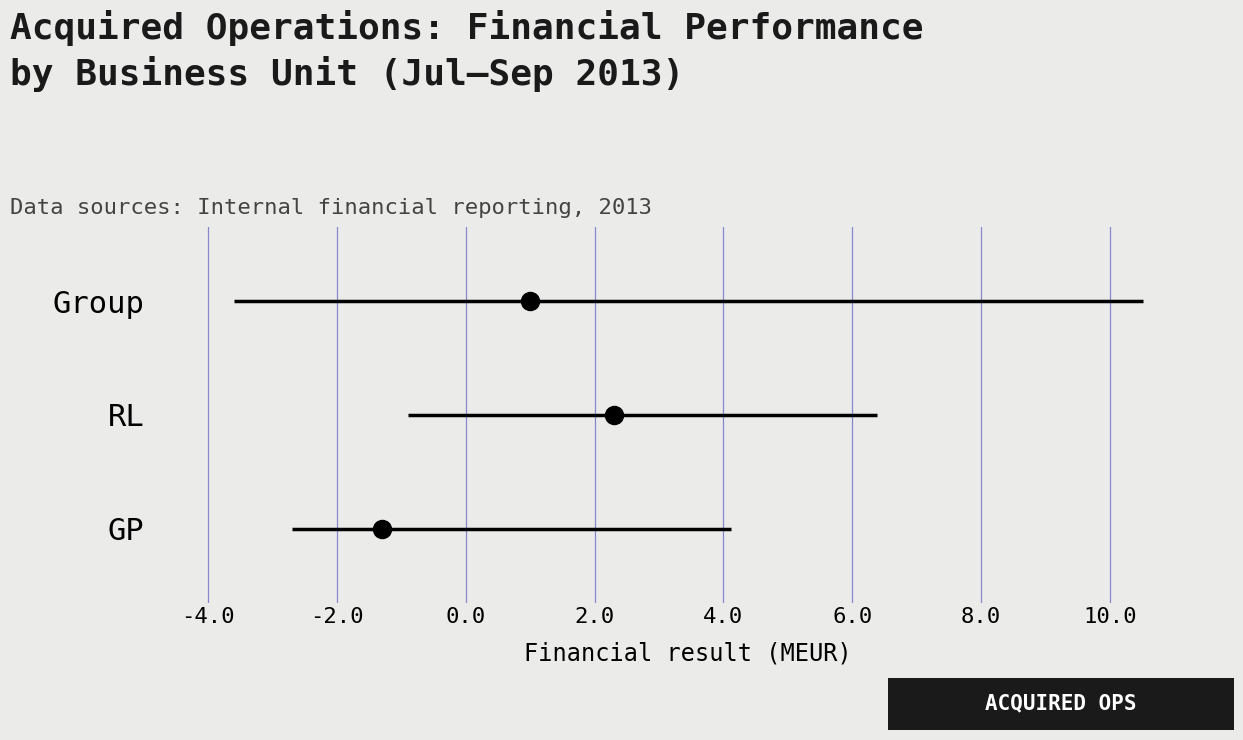

Between -2.0 and -4.0, which is larger?

-2.0